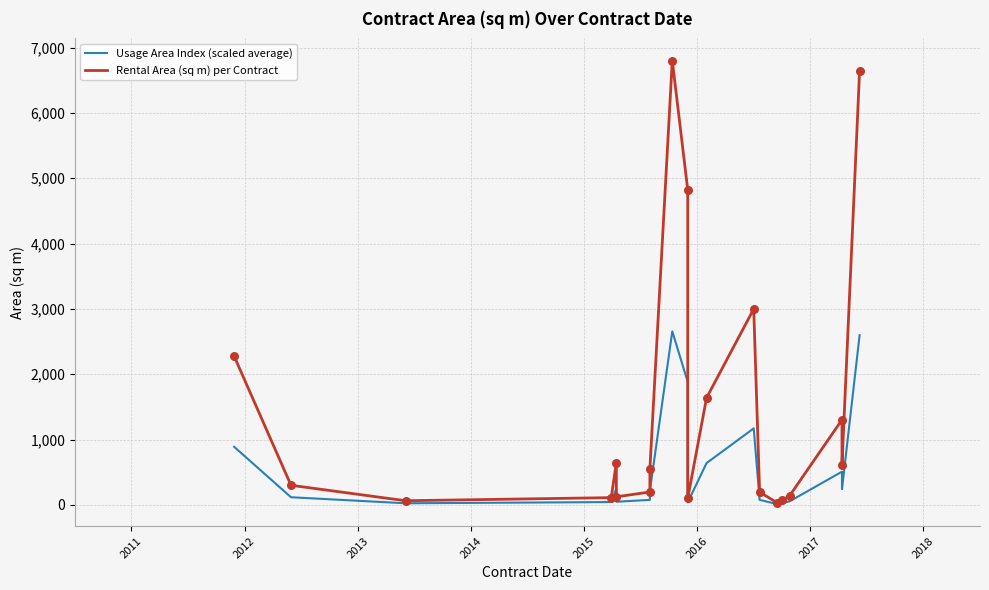

Which series has the largest Y range (max minus min)?

Rental Area (sq m) per Contract